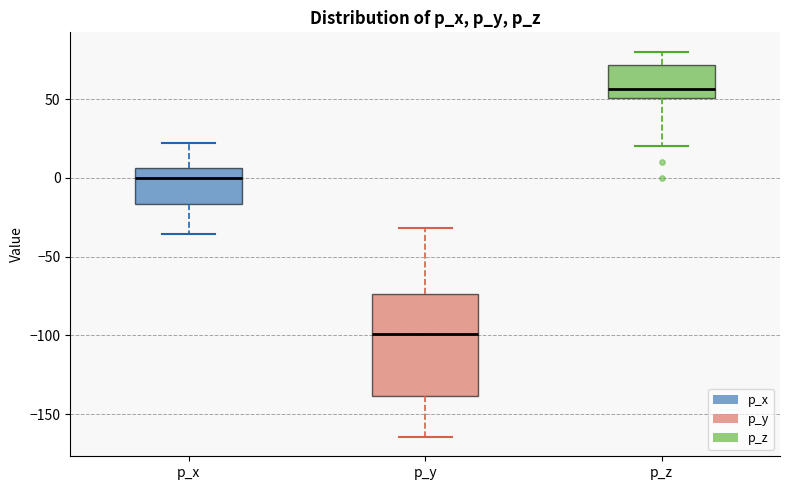

Which box is the tallest, from its lower edge to its upper edge?

p_y